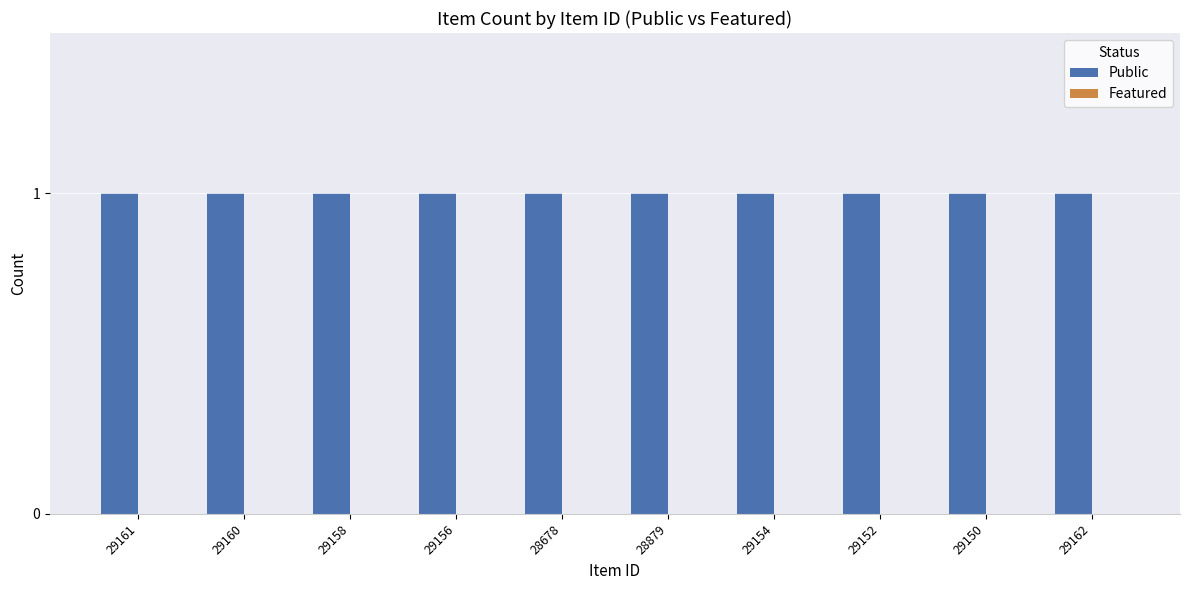

Where is Featured nearest to the value 0?

29161